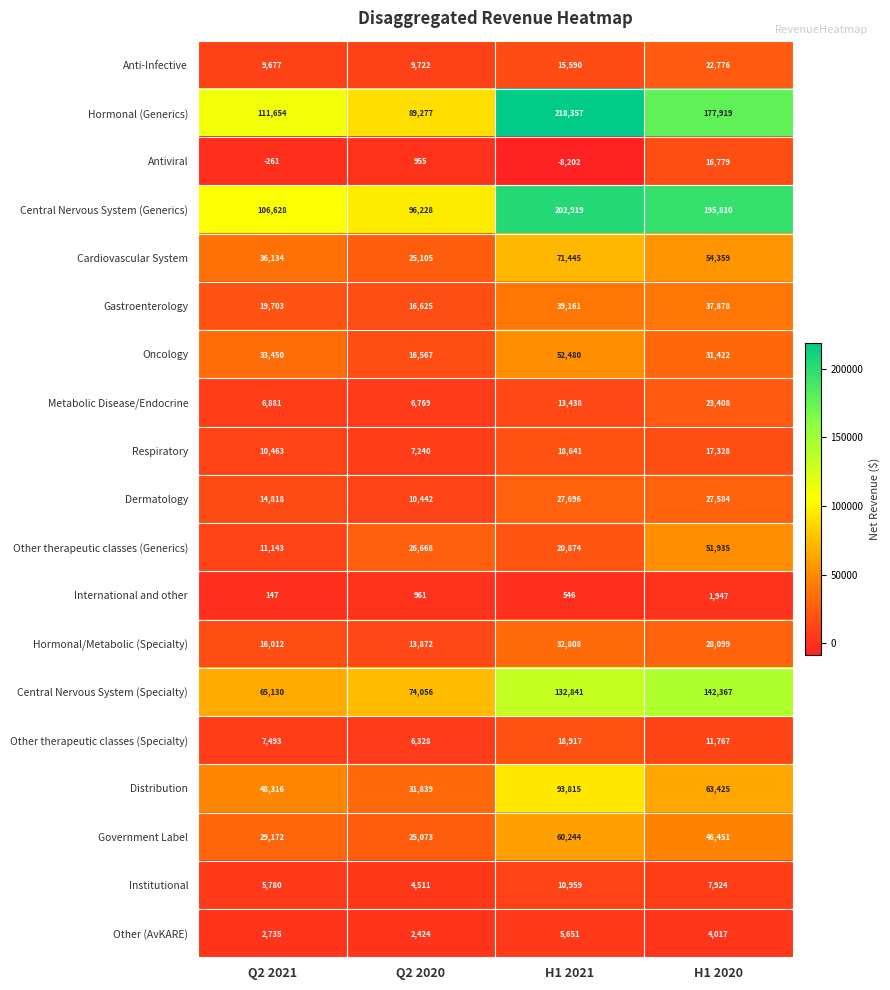

Count the number of categories in the chart.

4